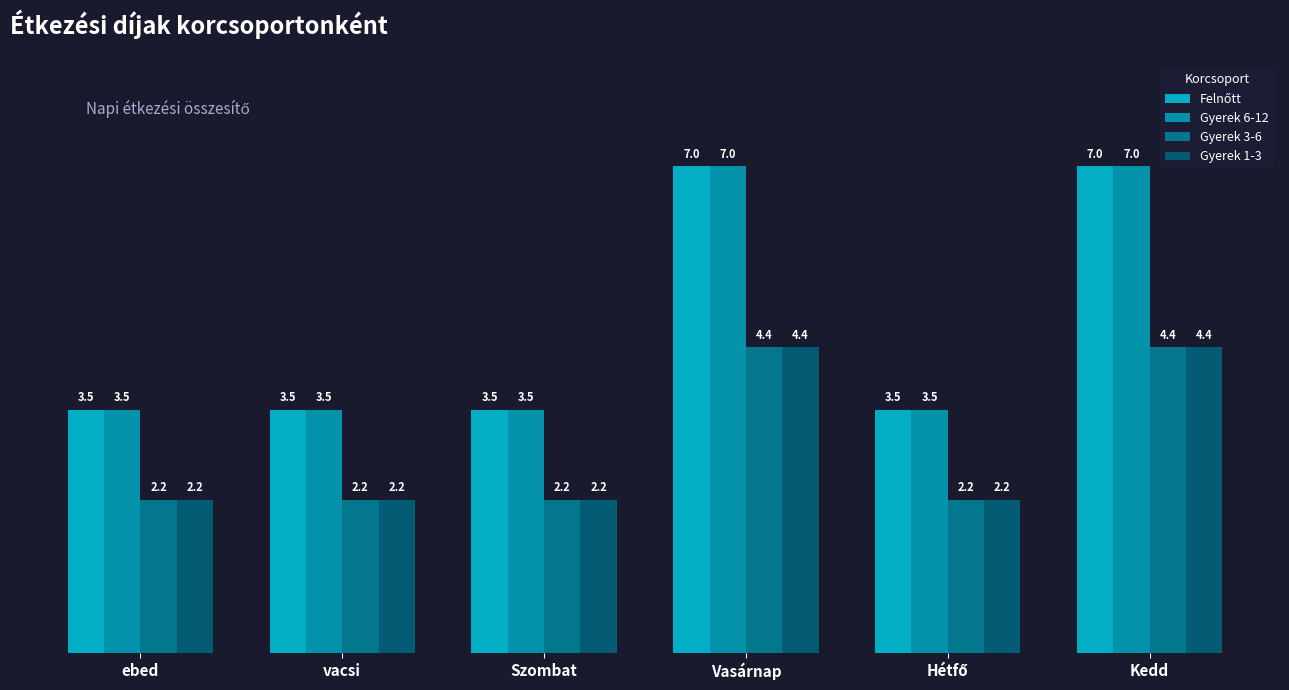

What is the maximum value for Gyerek 3-6?

4.4